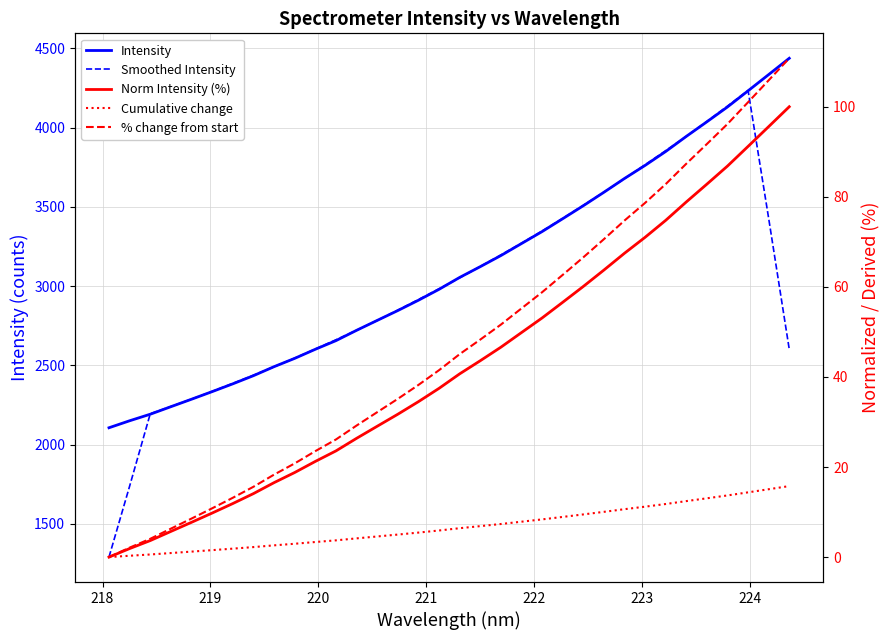

Which series has the widest spread of values?

Smoothed Intensity